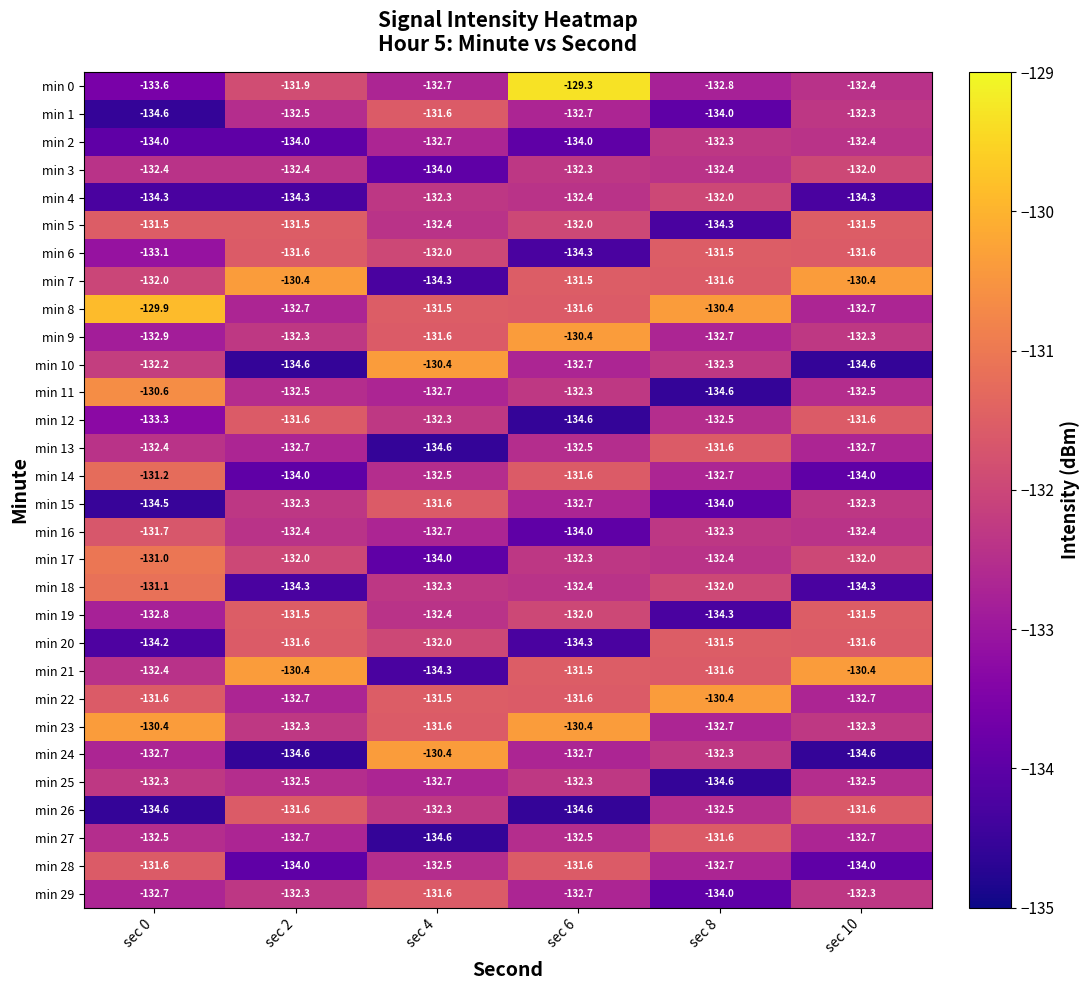

At which category is the sum across all series the highest?

sec 6